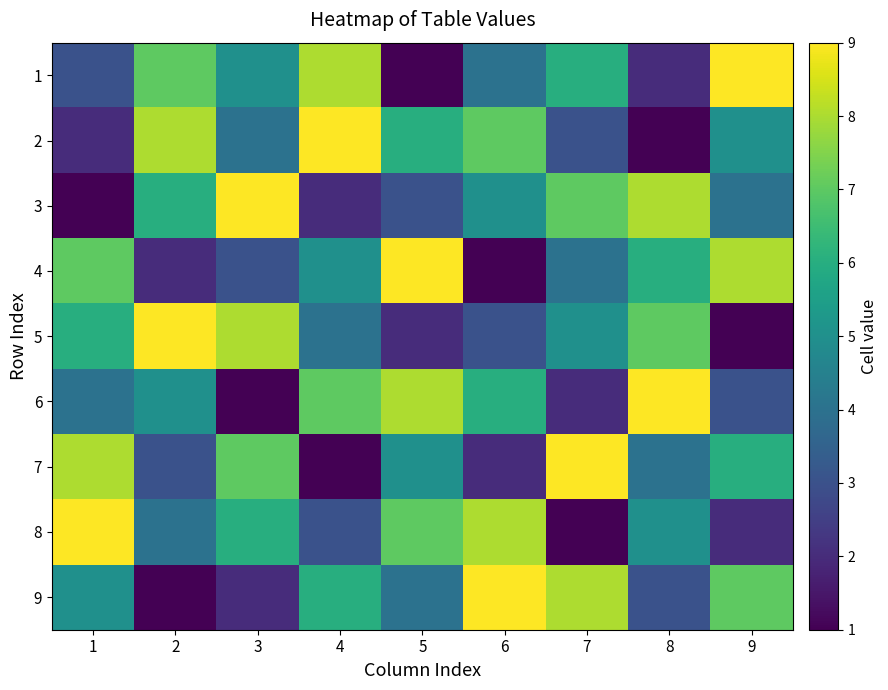

What is the sum of the 1 values at 8 and 9?

11